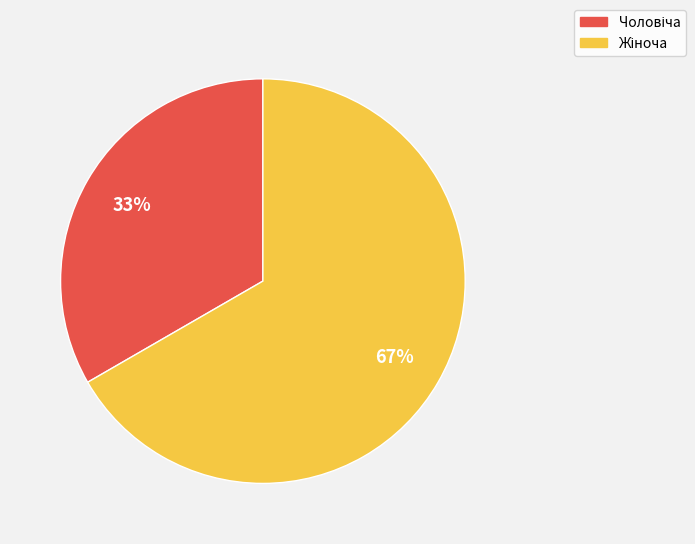

Is there any slice that represents more than half of the pie?

Yes